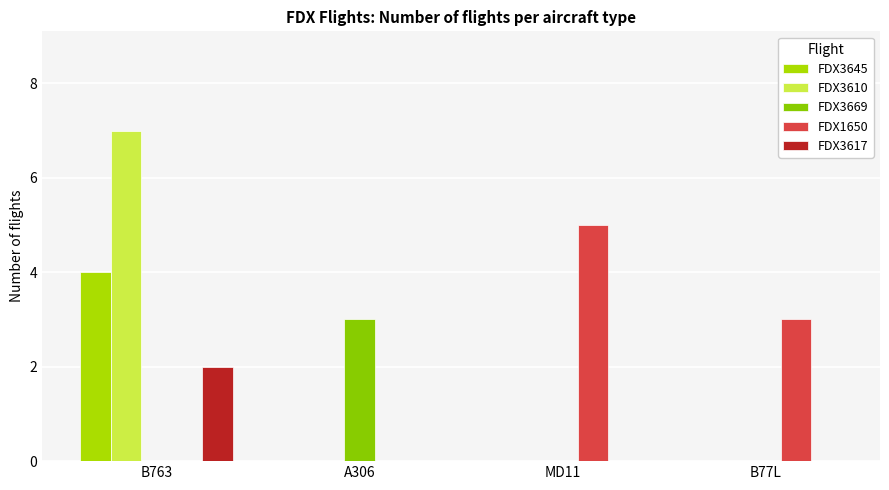

Which series has the largest range (max minus min)?

FDX3610